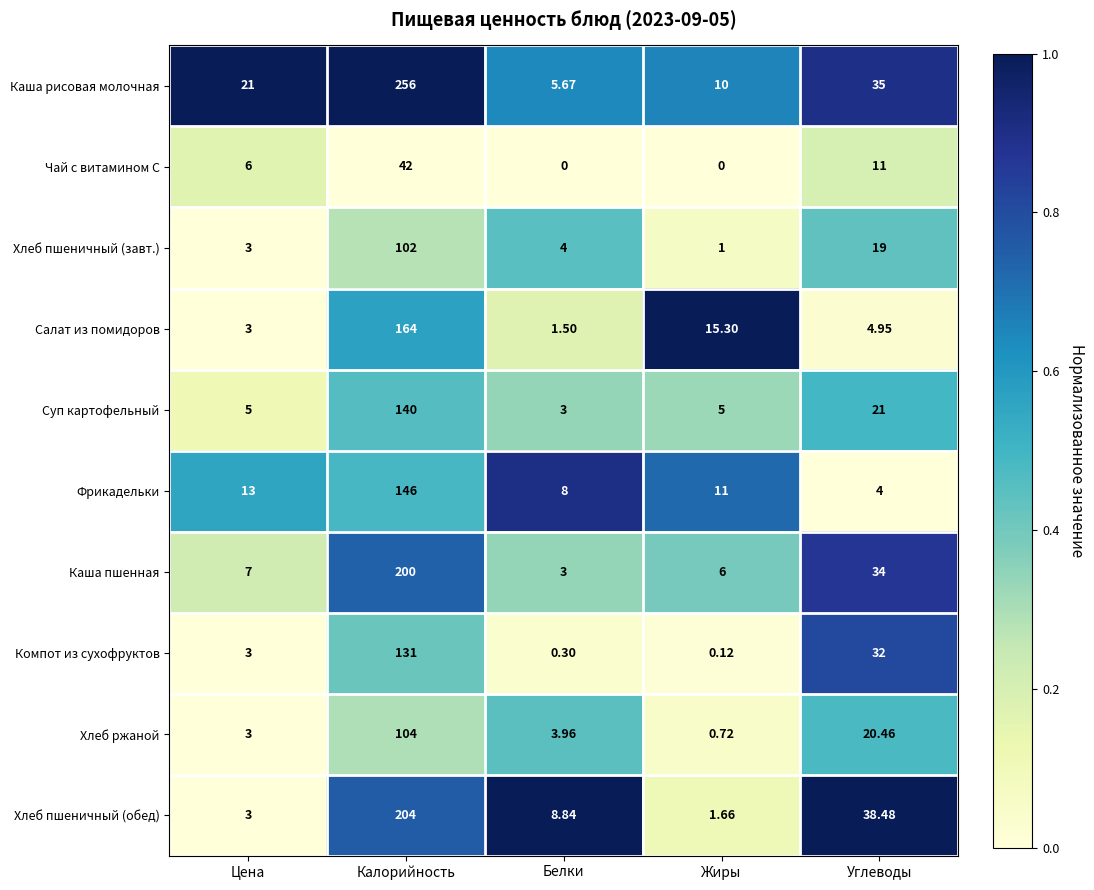

Which label corresponds to the largest value in the chart?

Калорийность